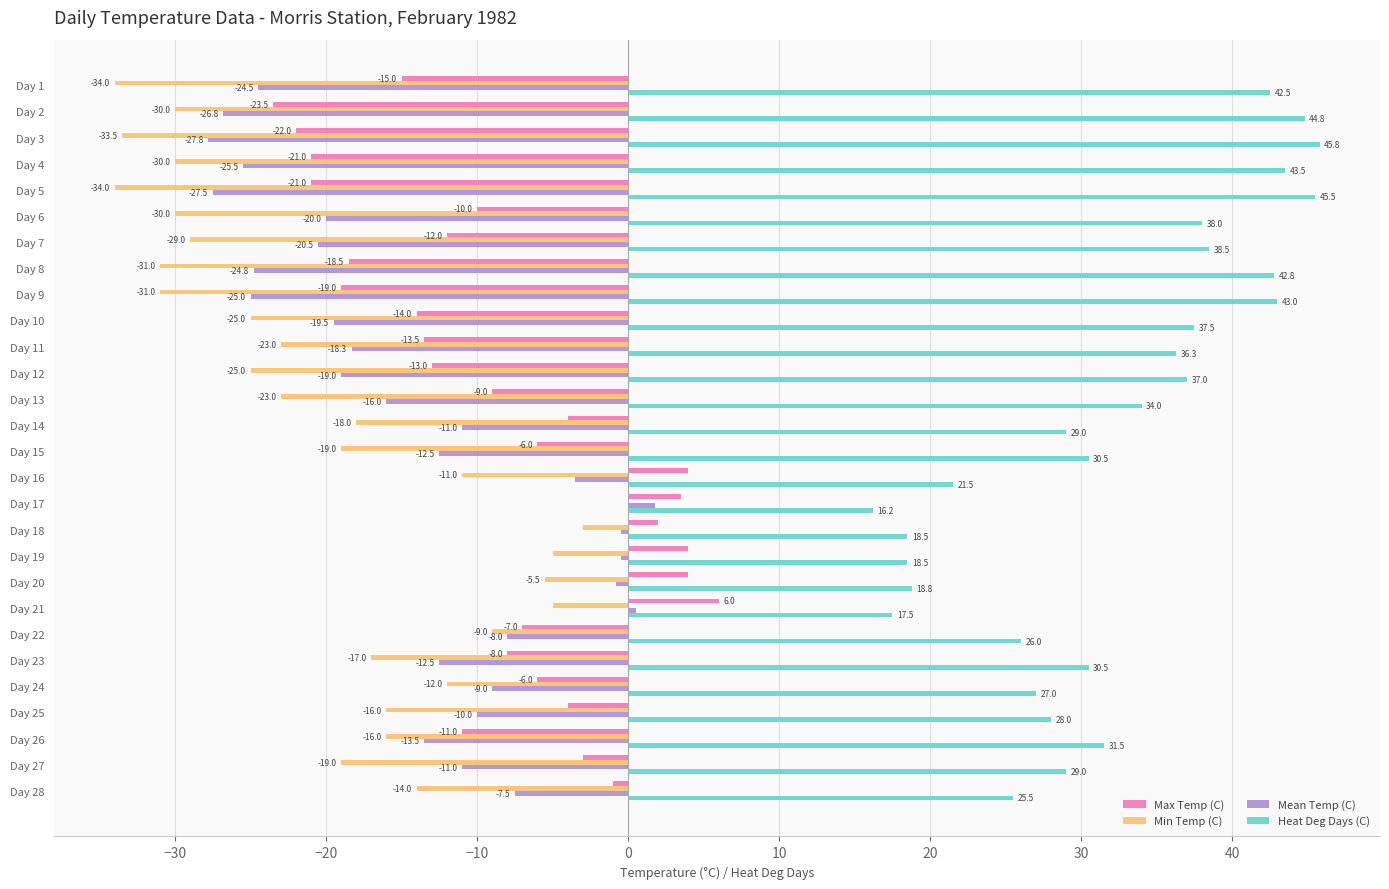

At which category is the sum across all series the highest?

Day 17